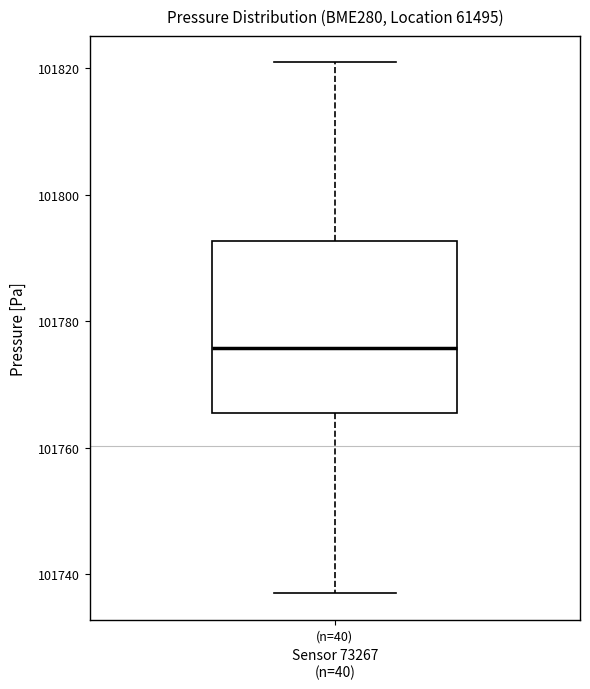

Where does the lower whisker of the box for (n=40) end on the y-axis? The values are not printed on the chart, so give them approximately, as read against the axis.

101738